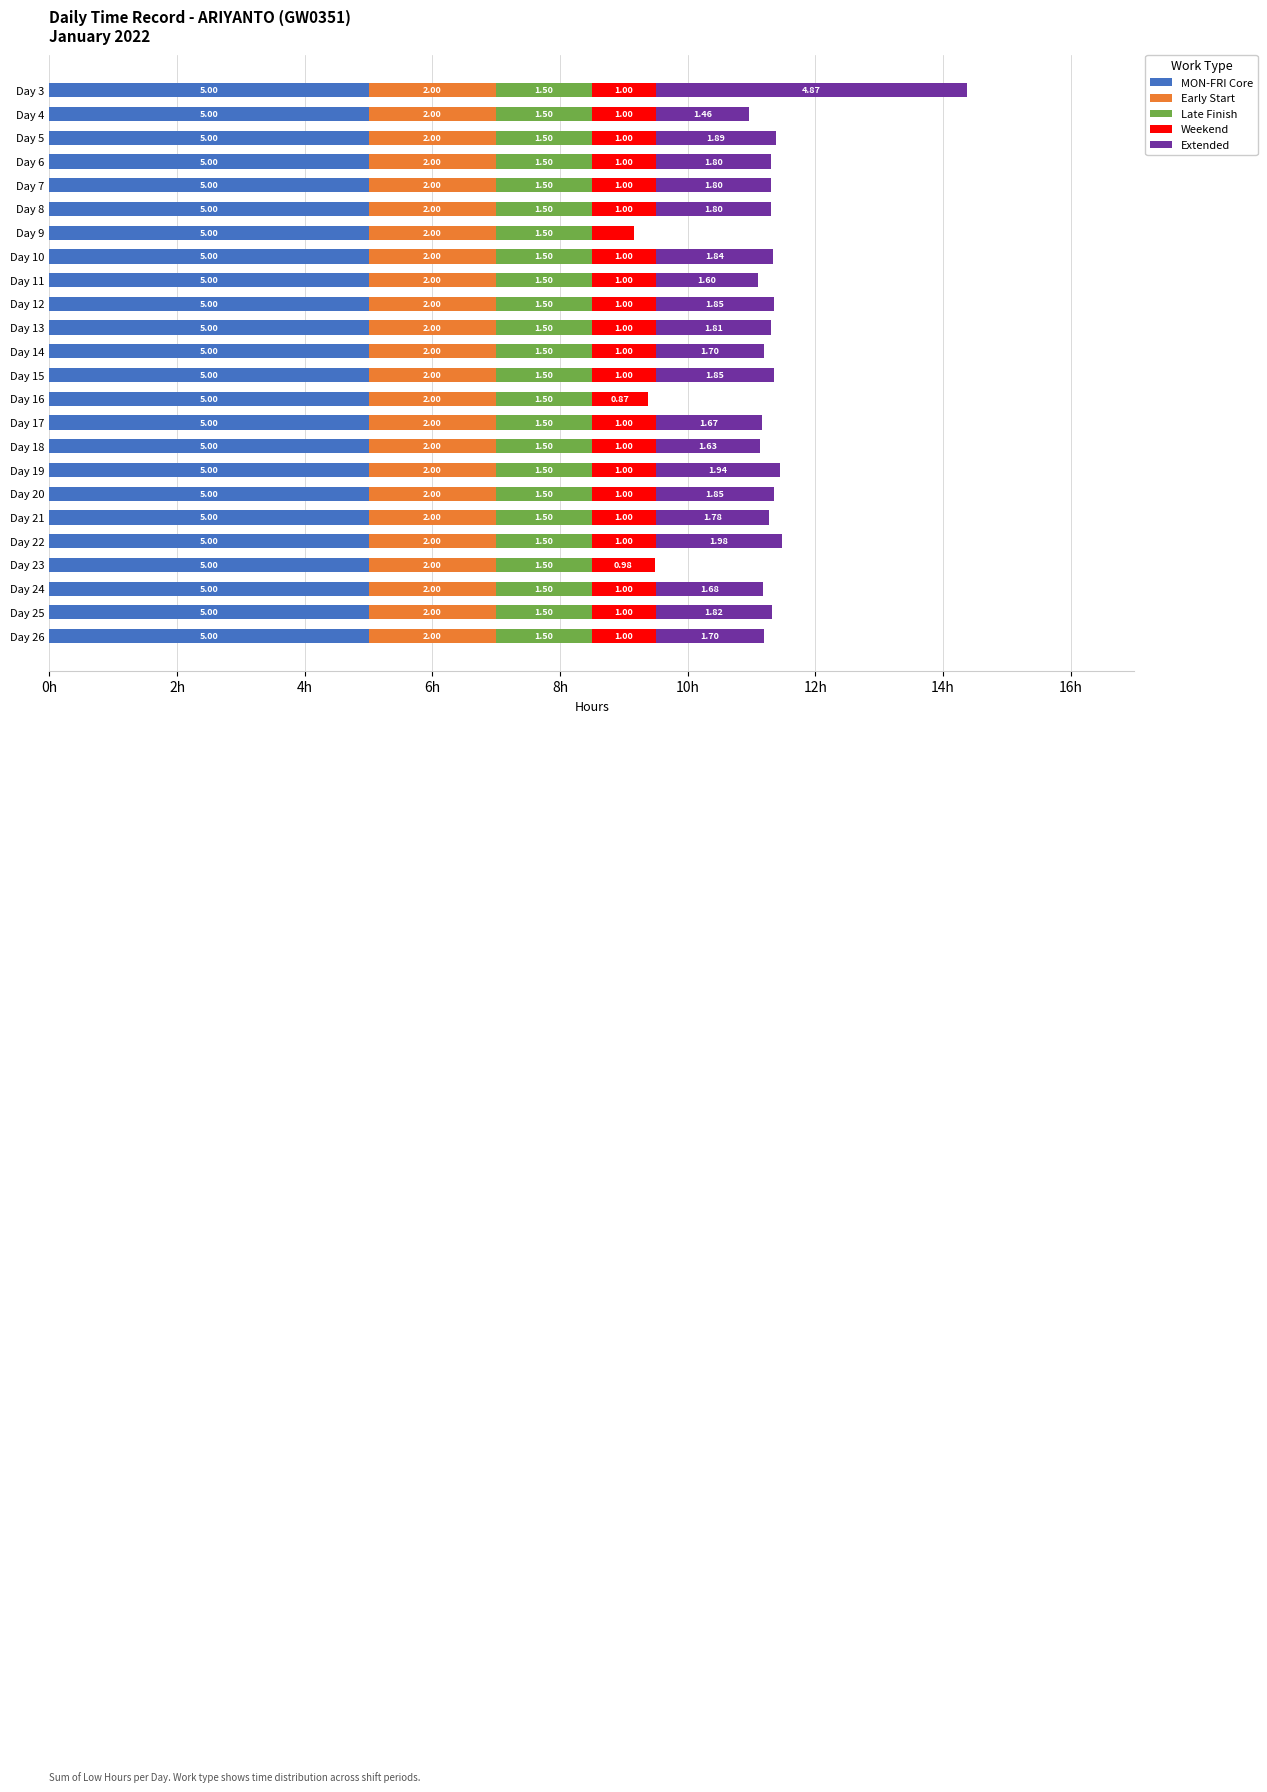

At which category is the sum across all series the highest?

Day 3